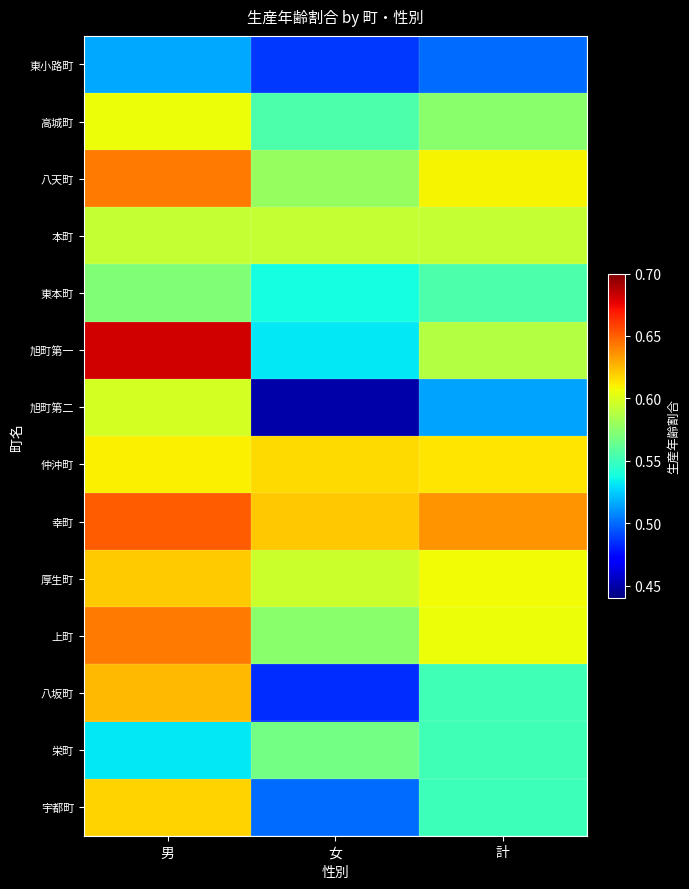

Reading left to right, transcribe all the data shown in this chart.

東小路町: 男=0.5	女=0.5	計=0.5
高城町: 男=0.6	女=0.6	計=0.6
八天町: 男=0.6	女=0.6	計=0.6
本町: 男=0.6	女=0.6	計=0.6
東本町: 男=0.6	女=0.5	計=0.6
旭町第一: 男=0.7	女=0.5	計=0.6
旭町第二: 男=0.6	女=0.4	計=0.5
仲沖町: 男=0.6	女=0.6	計=0.6
幸町: 男=0.7	女=0.6	計=0.6
厚生町: 男=0.6	女=0.6	計=0.6
上町: 男=0.6	女=0.6	計=0.6
八坂町: 男=0.6	女=0.5	計=0.6
栄町: 男=0.5	女=0.6	計=0.6
宇都町: 男=0.6	女=0.5	計=0.6